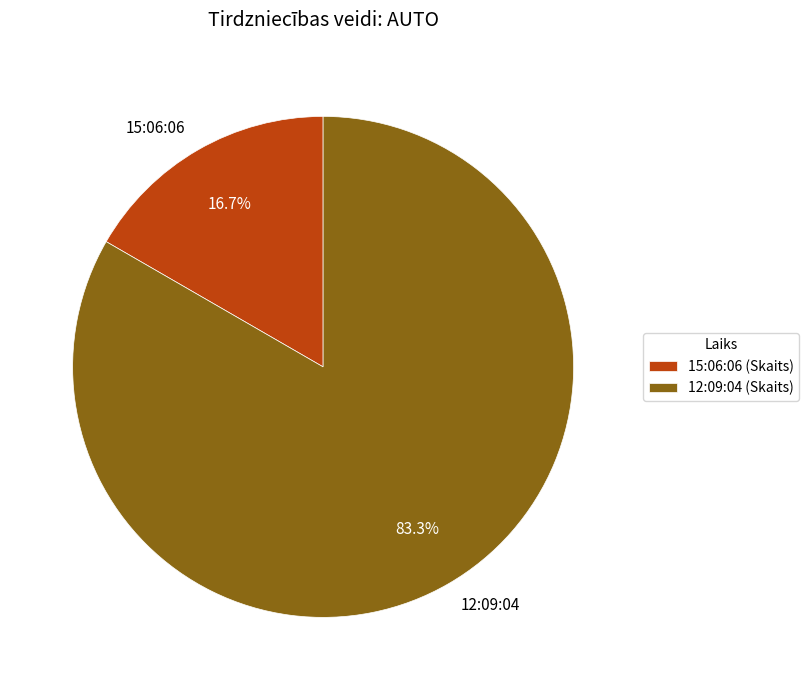

Count the number of slices in the pie.

2